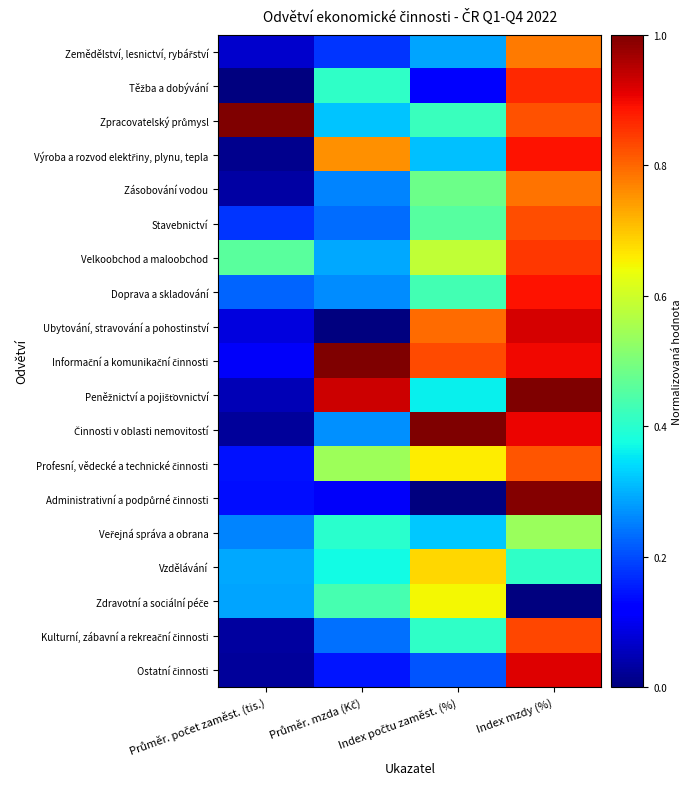

What is the spread (max minus min) of values at Index mzdy (%)?

1.0